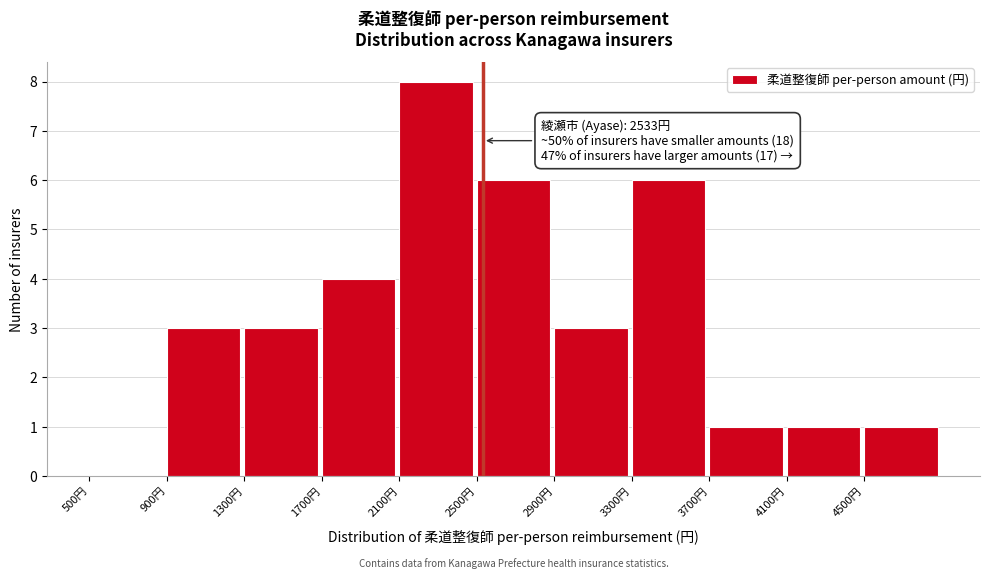

Which range on the x-axis has the tallest bar?

2100 to 2500